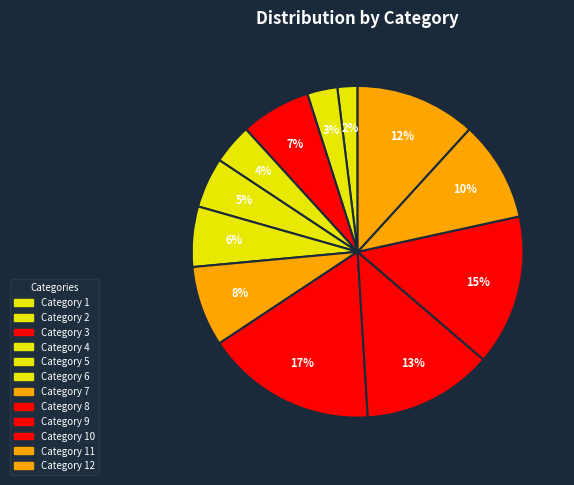

How many segments does this pie chart have?

12